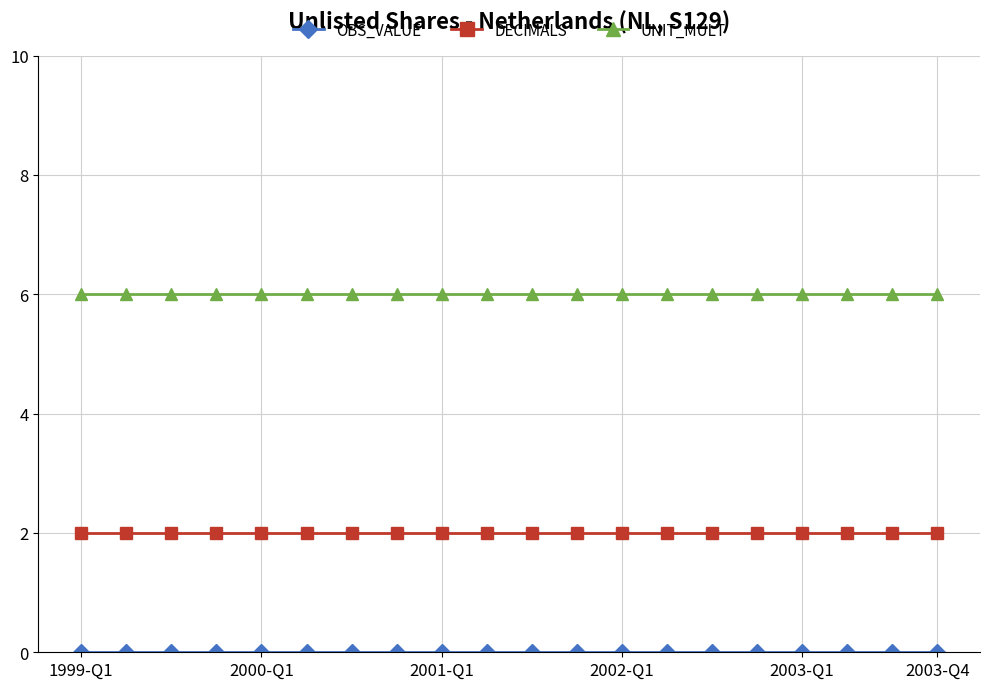

What is the lowest value of the UNIT_MULT series?

6